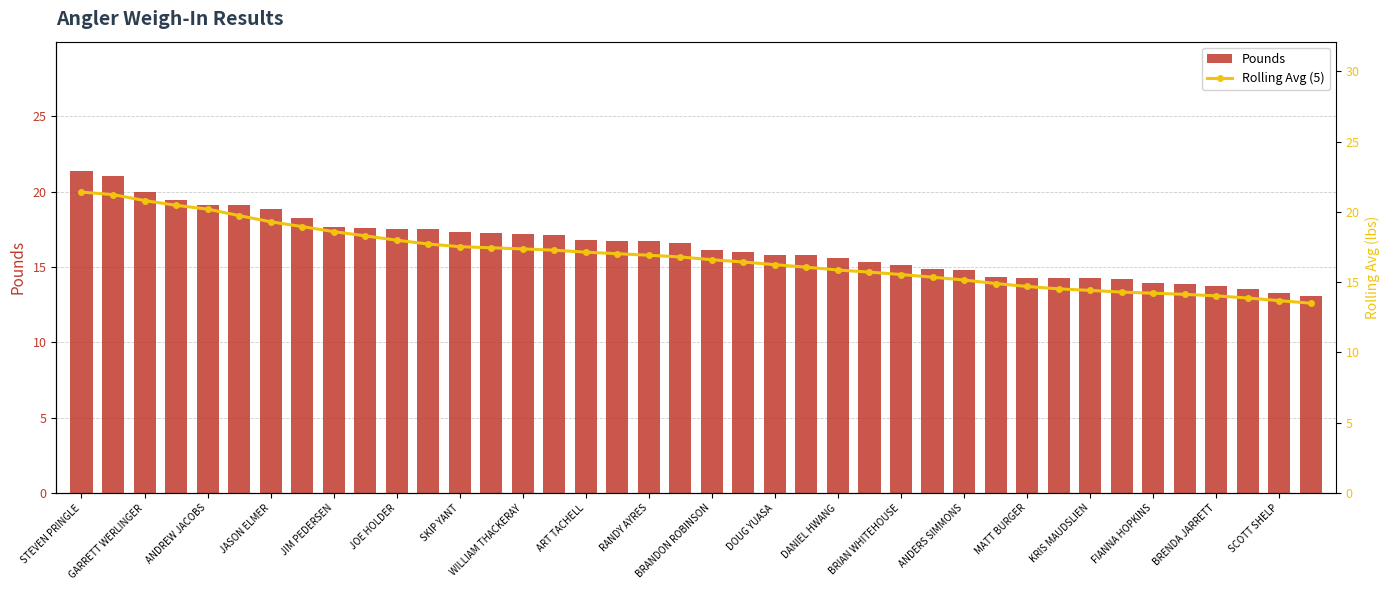

What is the difference between the Pounds values at JOE HOLDER and FIANNA HOPKINS?

3.6